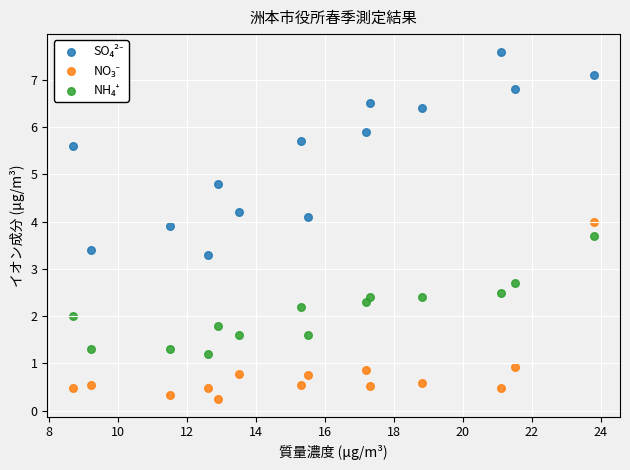

Across all data points, what is the range of X values (max minus min)?

15.1